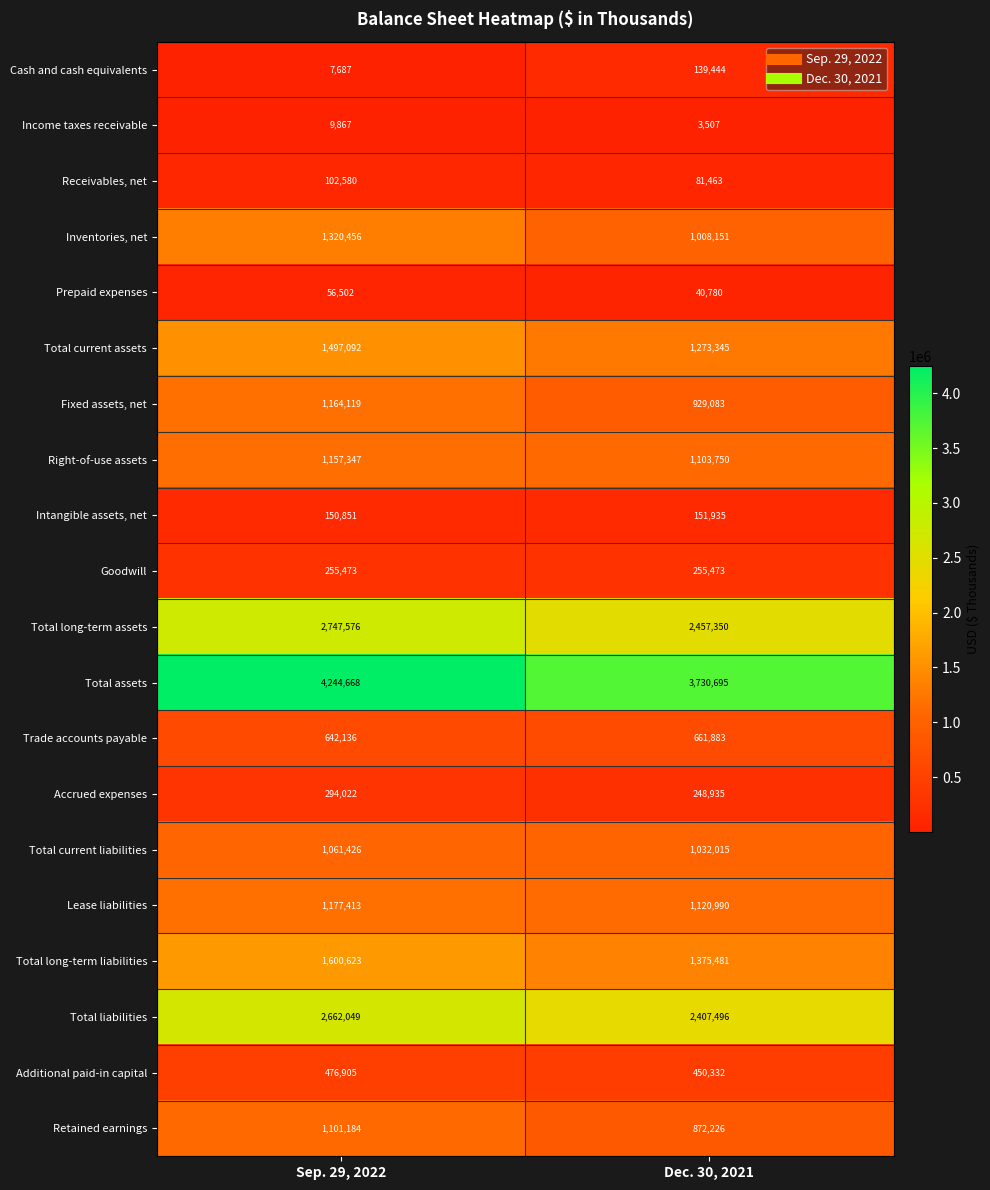

At which category does the chart reach its peak across all series?

Sep. 29, 2022